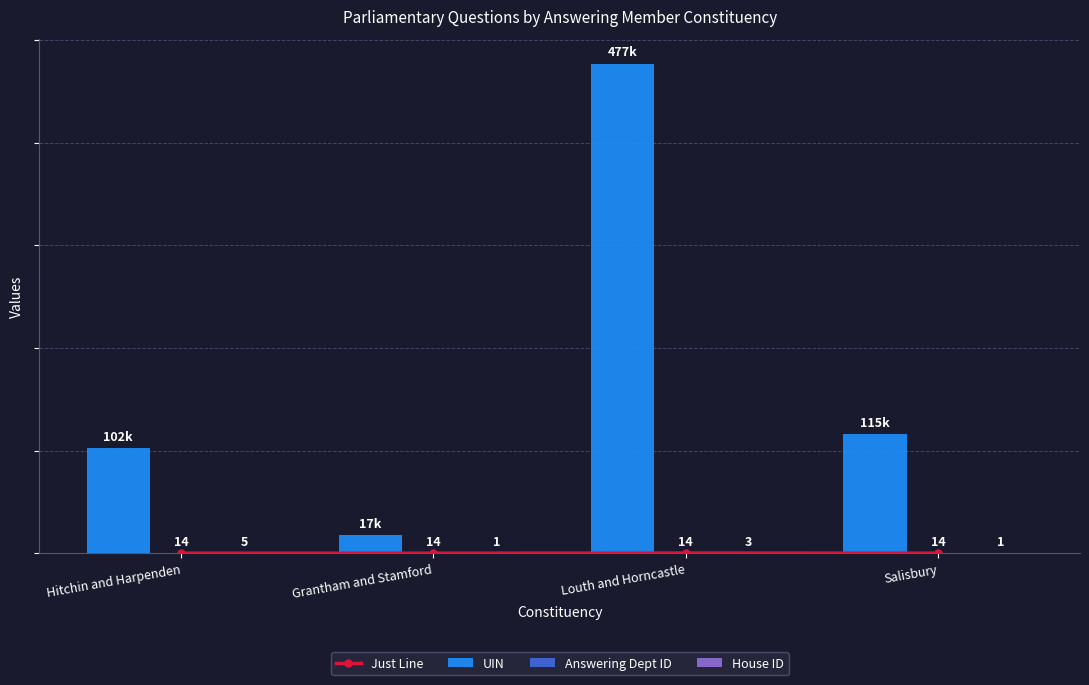

At which category is the sum across all series the highest?

Louth and Horncastle